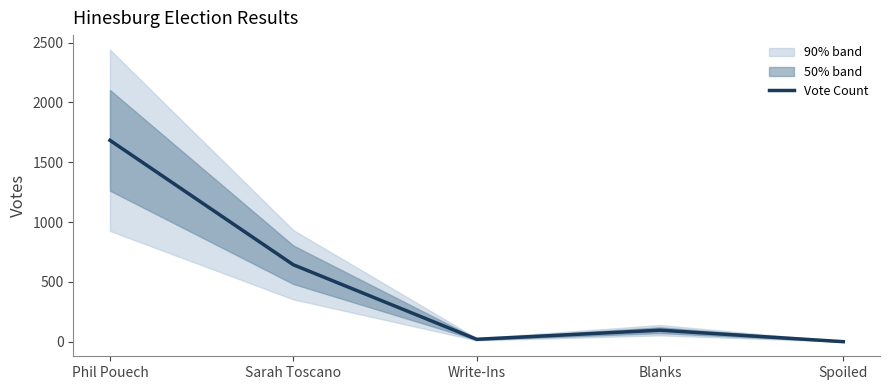

How many distinct data groups are displayed?

1